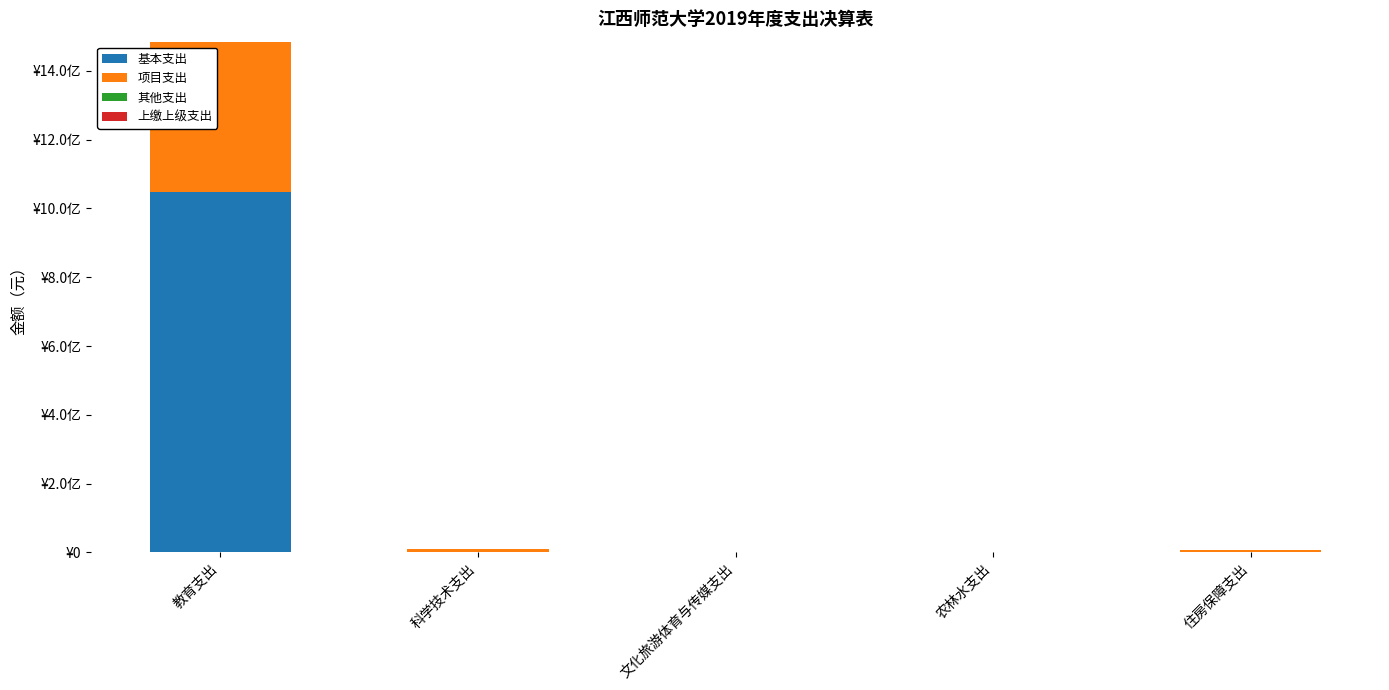

What is the label of the 4th bar from the left?

农林水支出